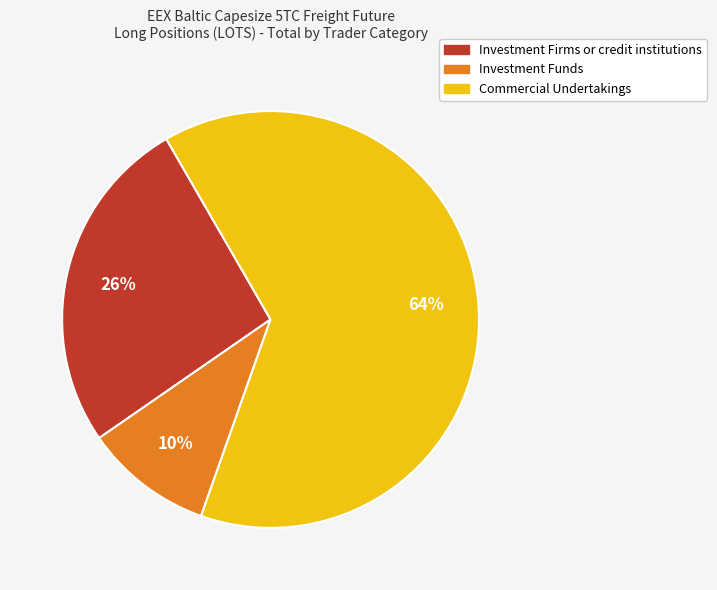

What percentage is the Commercial Undertakings slice, to the nearest percent?

64%